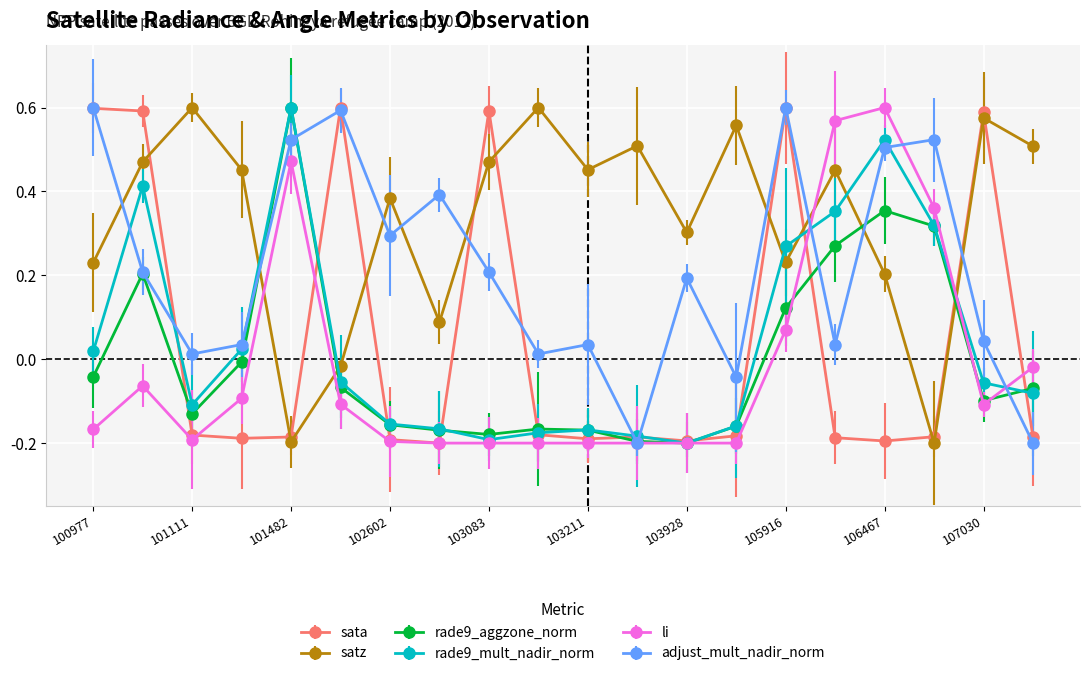

True or false: rade9_mult_nadir_norm has more than 1 points higher than both neighbors.

True